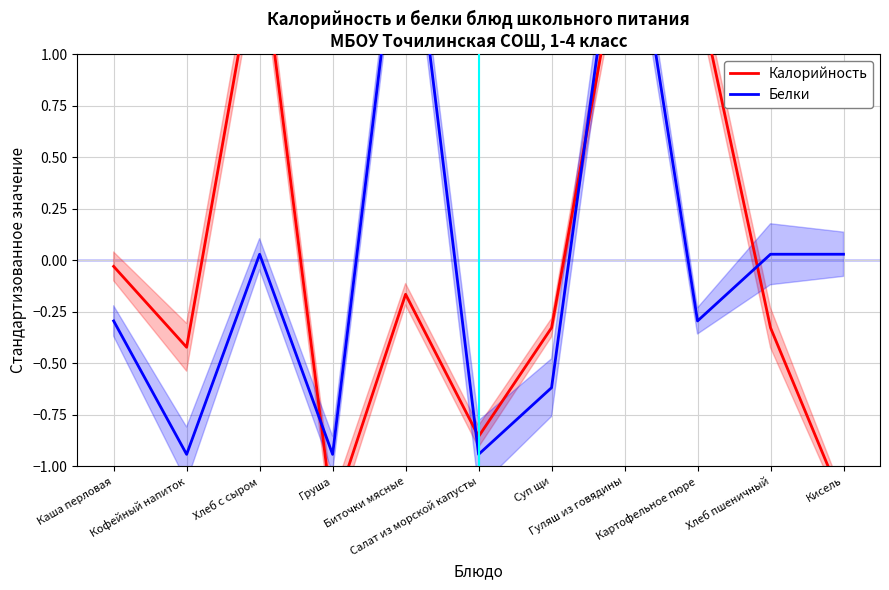

Which category has the highest value in the Белки series?

Биточки мясные